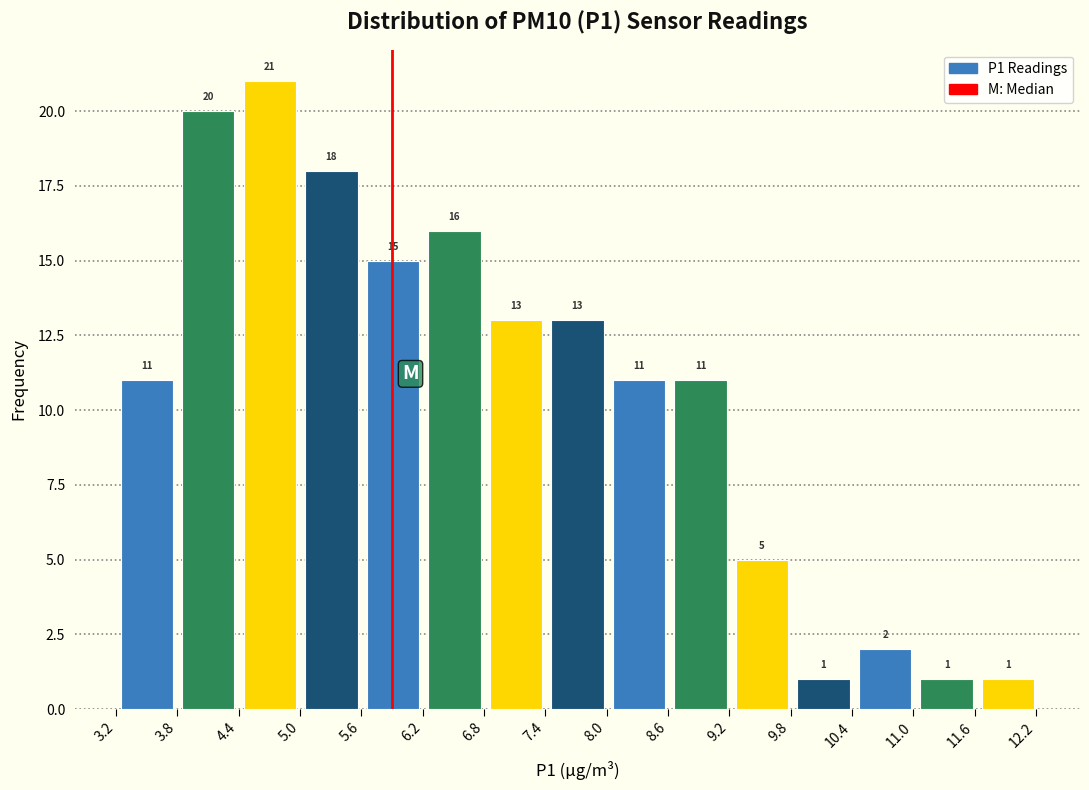

Reading left to right, transcribe this chart: for each bar, give the range it covers on the x-axis and its height. The bar edges are not printed on the chart, so give them approximately, as read against the axis.

3.2 to 3.8: 11
3.8 to 4.4: 20
4.4 to 5.0: 21
5.0 to 5.6: 18
5.6 to 6.2: 15
6.2 to 6.8: 16
6.8 to 7.4: 13
7.4 to 8.0: 13
8.0 to 8.6: 11
8.6 to 9.2: 11
9.2 to 9.8: 5
9.8 to 10.4: 1
10.4 to 11.0: 2
11.0 to 11.6: 1
11.6 to 12.2: 1